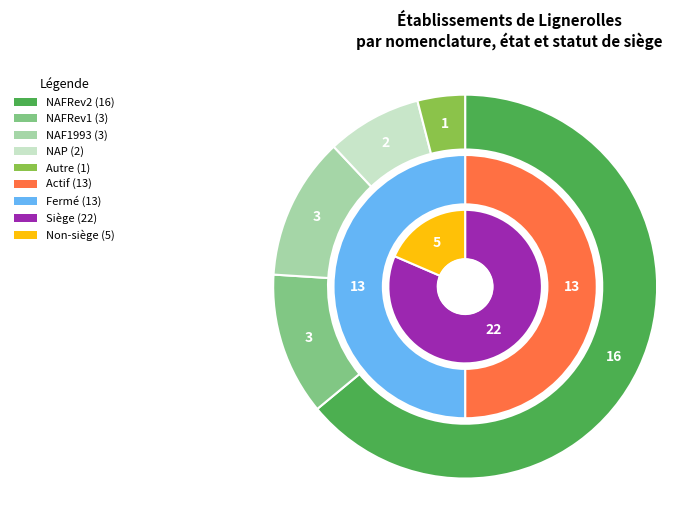

Is it true that NAFRev2 is 78% of the pie?

False